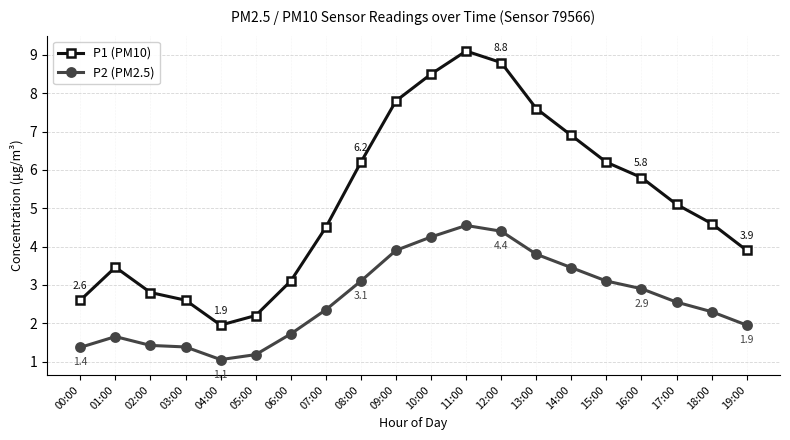

Rank the series by their maximum value, from highest to lowest.

P1 (PM10), P2 (PM2.5)